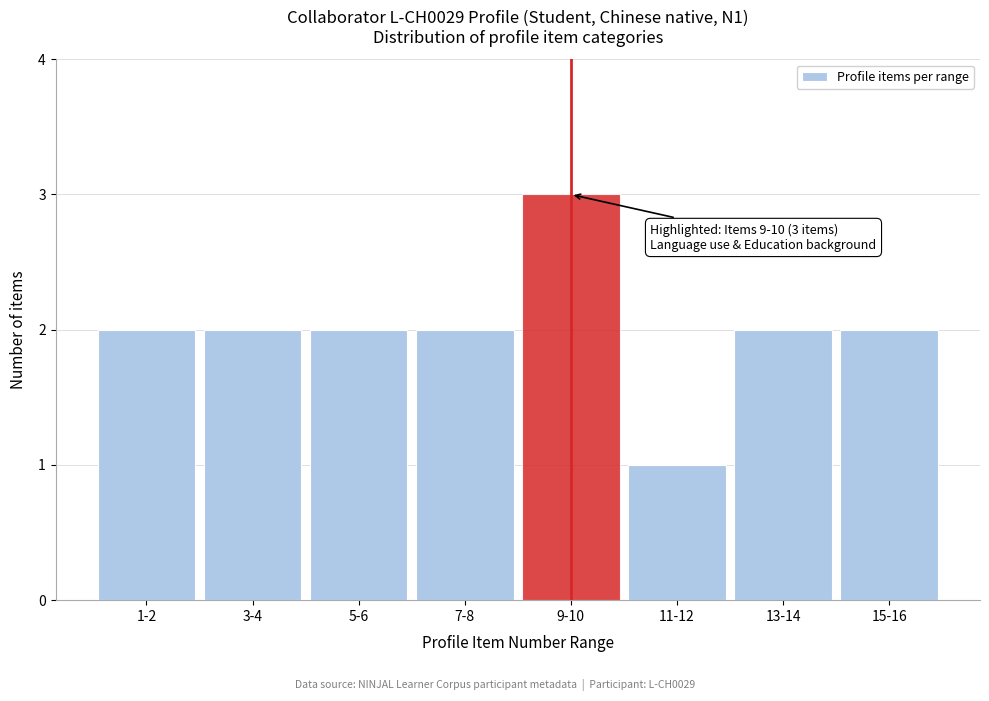

Reading right to left, what are all the values shown in this chart?

2	2	1	3	2	2	2	2